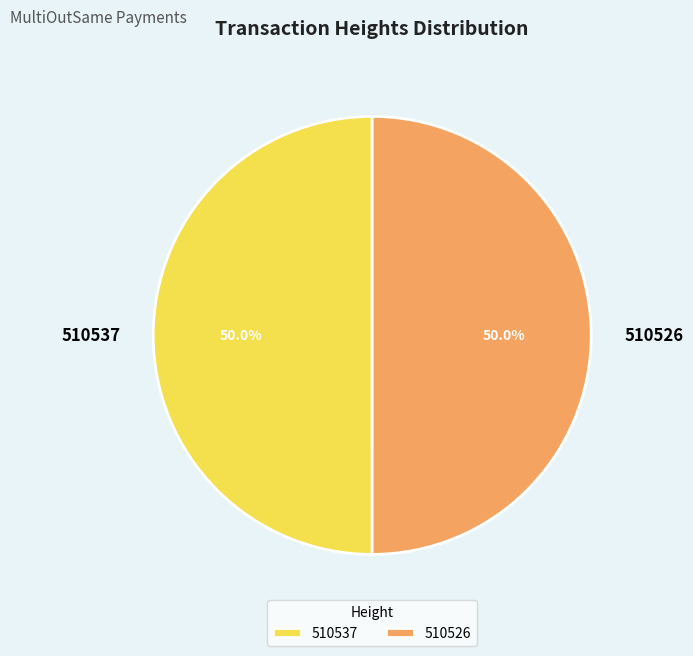

Combined, do 510537 and 510526 account for over 50%?

Yes